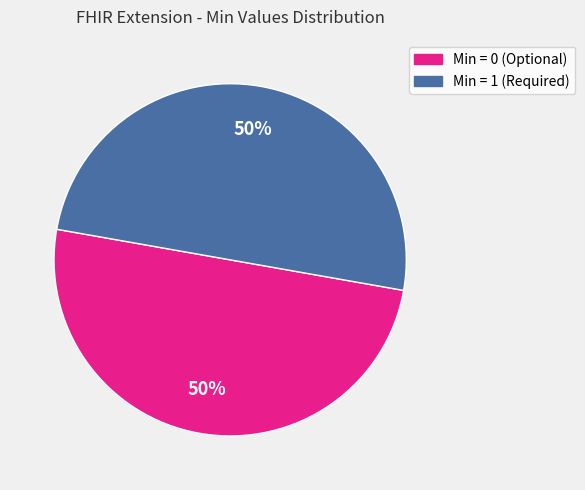

To the nearest percent, what is the average slice percentage?

50%